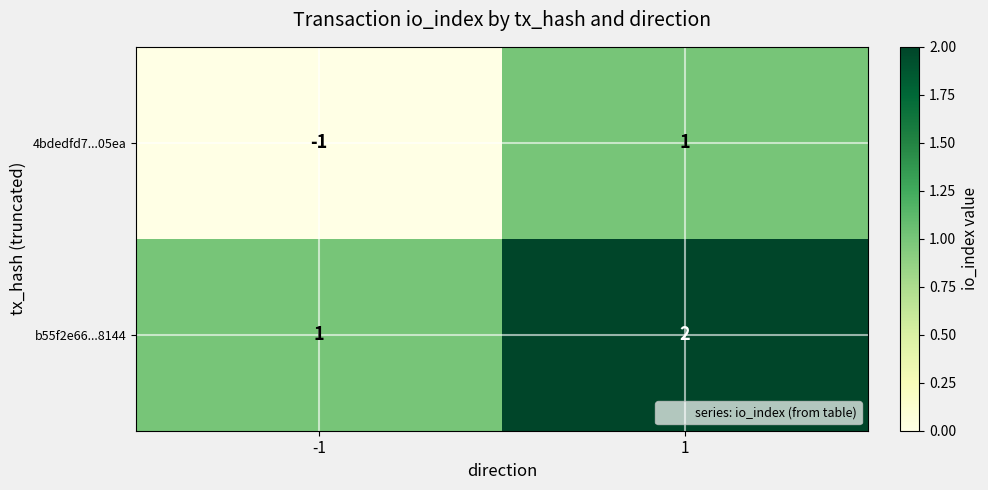

Which series changed the most between -1 and 1?

4bdedfd7...05ea